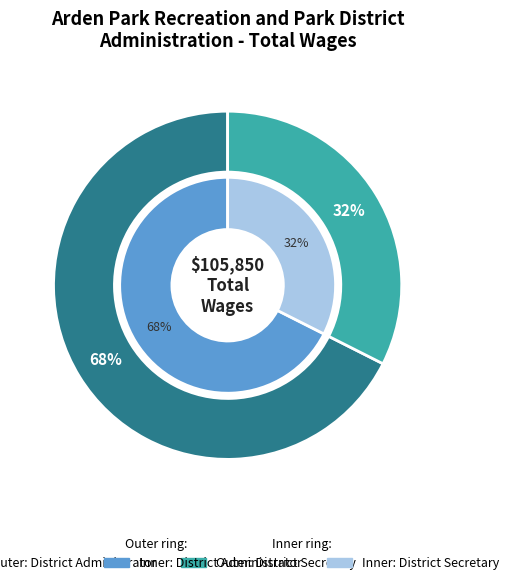

To the nearest percent, what portion does District Secretary represent?

32%